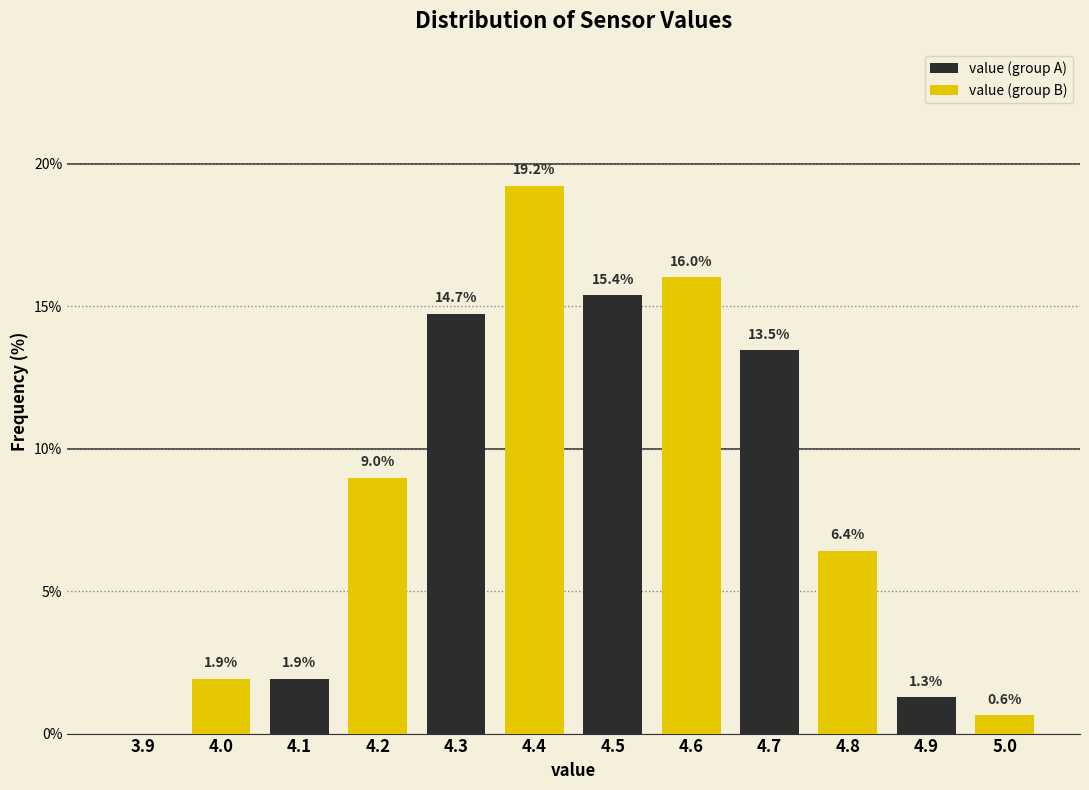

Which series changed the most between 3.9 and 4.3?

value (group B)